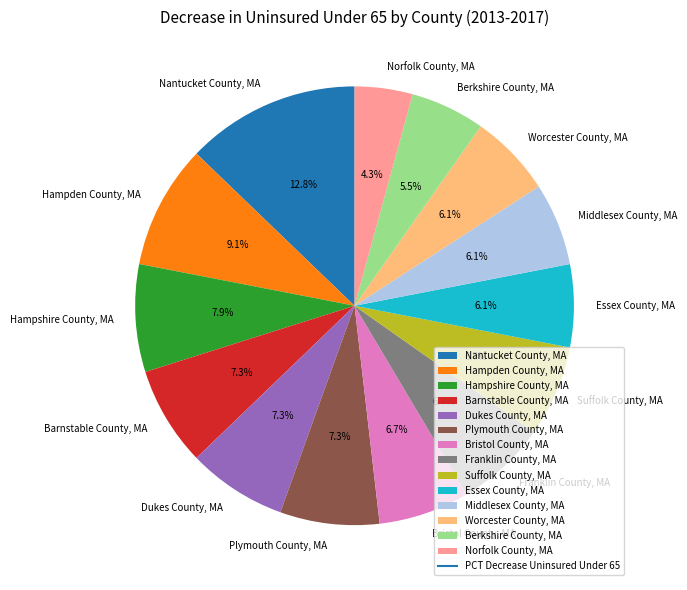

Which category has the biggest portion of the pie?

Nantucket County, MA